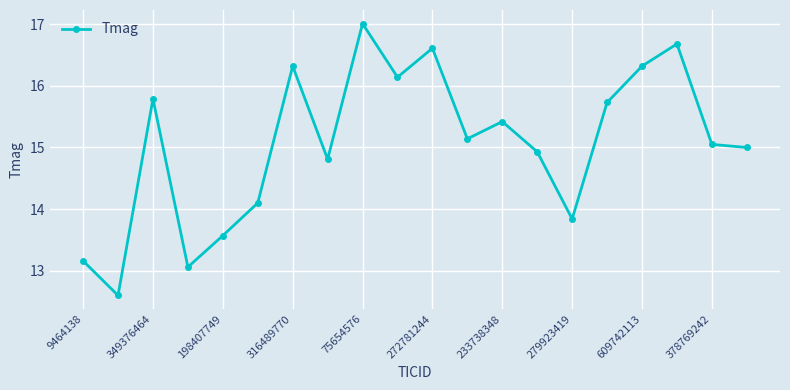

What is the difference between the maximum and minimum values?

4.4